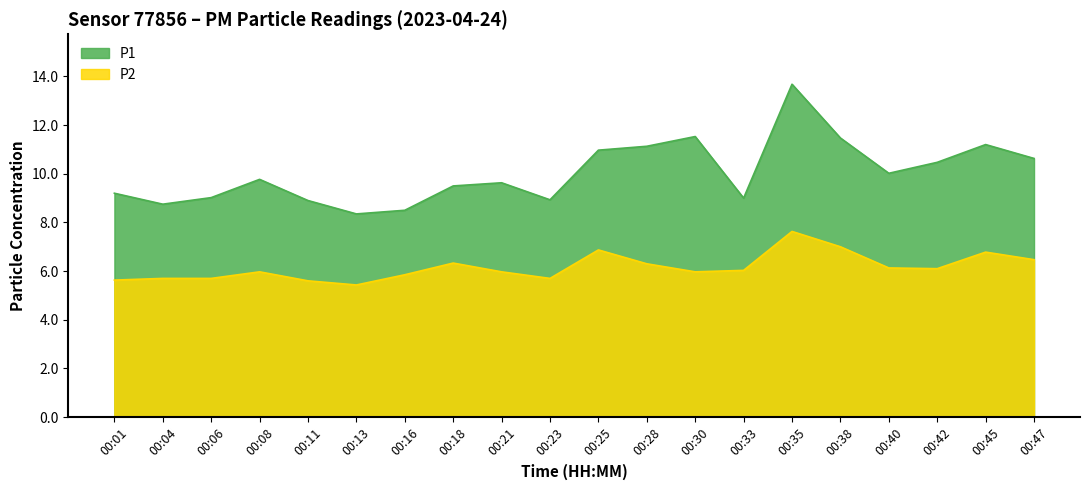

List the series in order of their overall mean, lowest first.

P2, P1